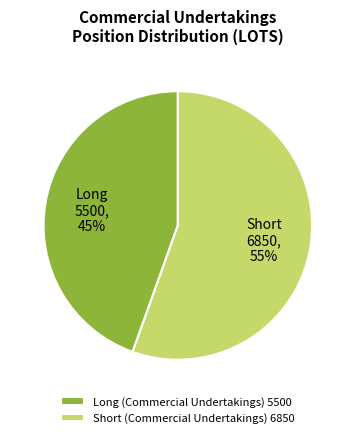

Is it true that Long (Commercial Undertakings) 5500 is 45% of the pie?

True